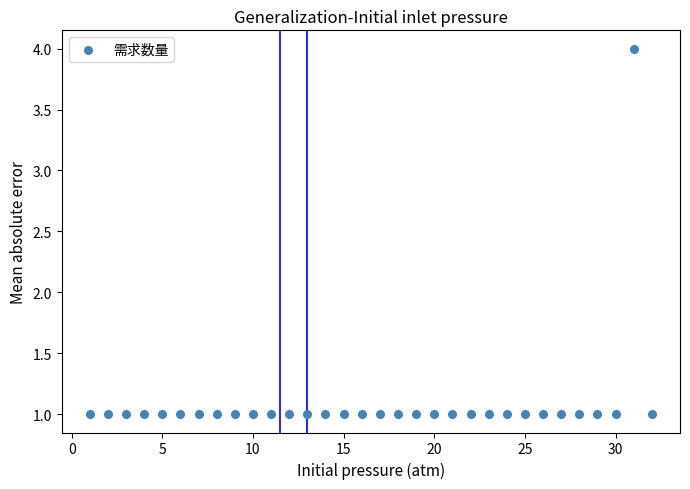

What is the range of X values (max minus min)?

31